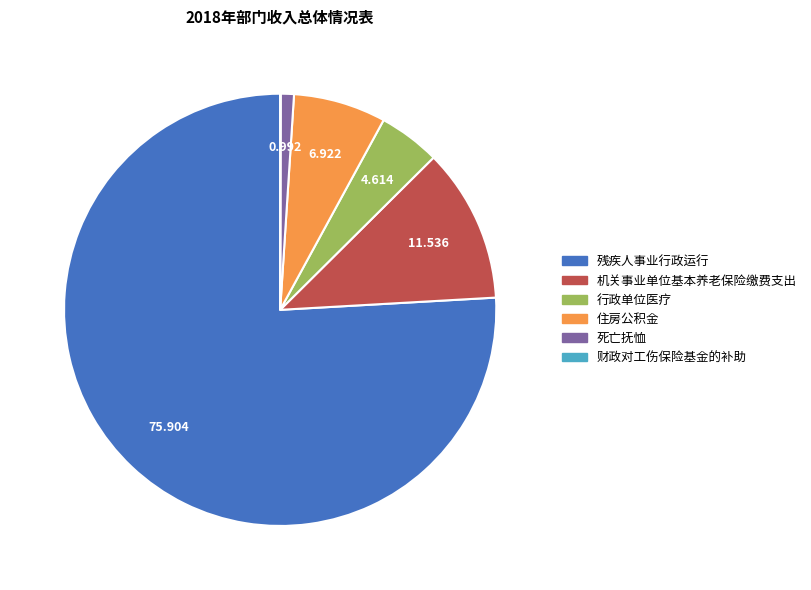

Combined, do 死亡抚恤 and 行政单位医疗 account for over 50%?

No